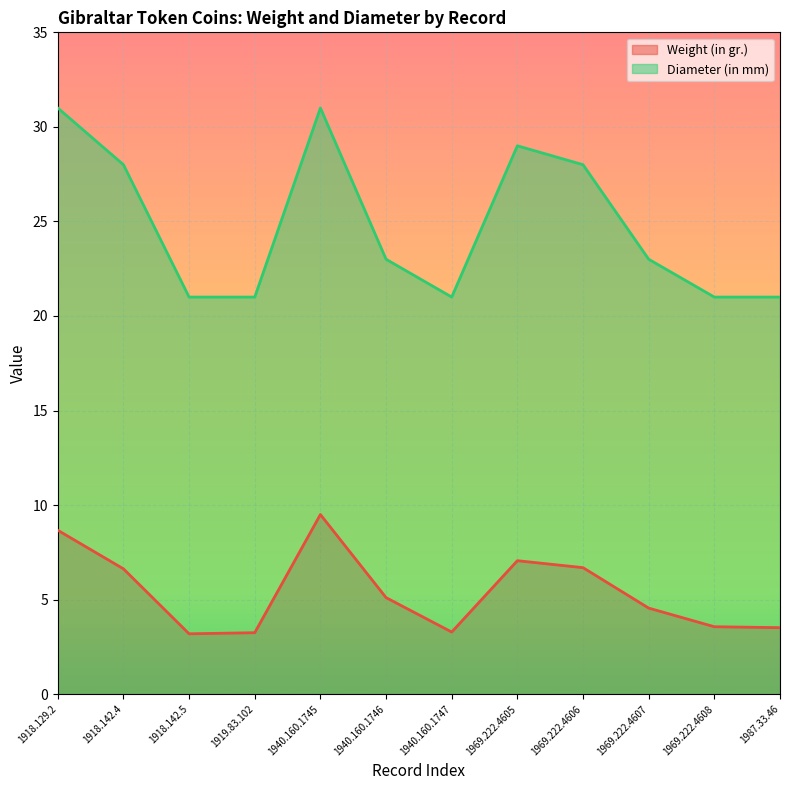

Reading left to right, extract all data points from this chart.

Weight (in gr.): 8.7	6.6	3.2	3.2	9.5	5.1	3.3	7.1	6.7	4.6	3.6	3.5
Diameter (in mm): 31.0	28.0	21.0	21.0	31.0	23.0	21.0	29.0	28.0	23.0	21.0	21.0